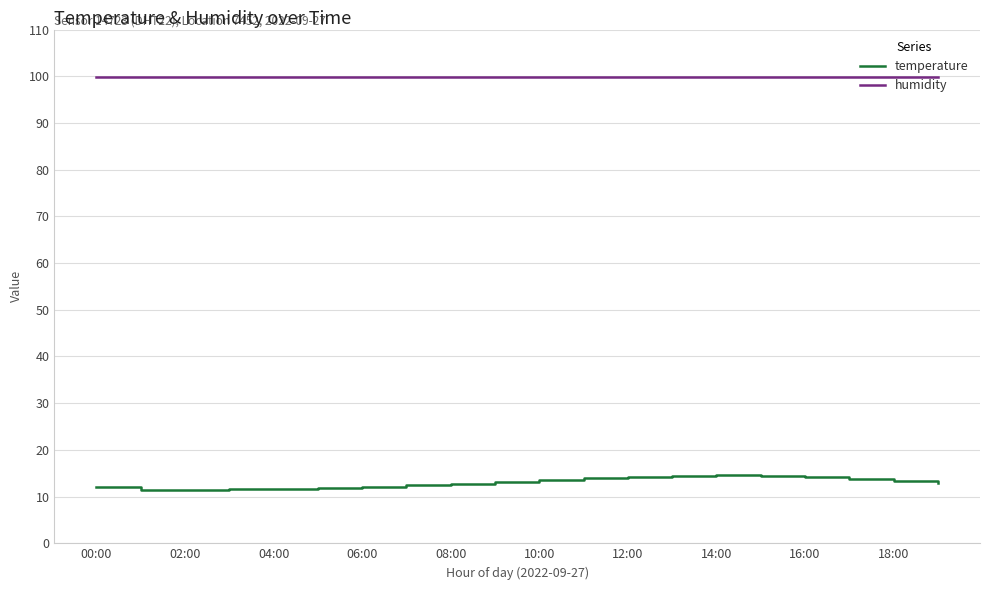

What is the minimum value shown in the chart?

11.5